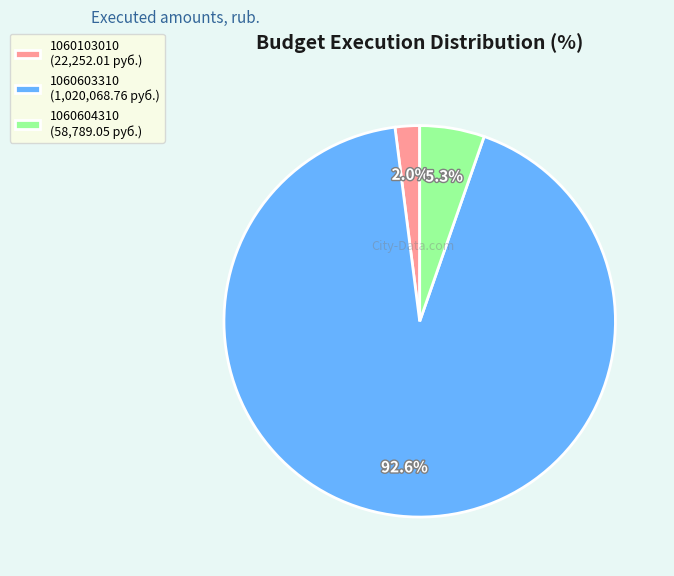

To the nearest percent, what is the difference between the largest and smallest slice percentages?

91%